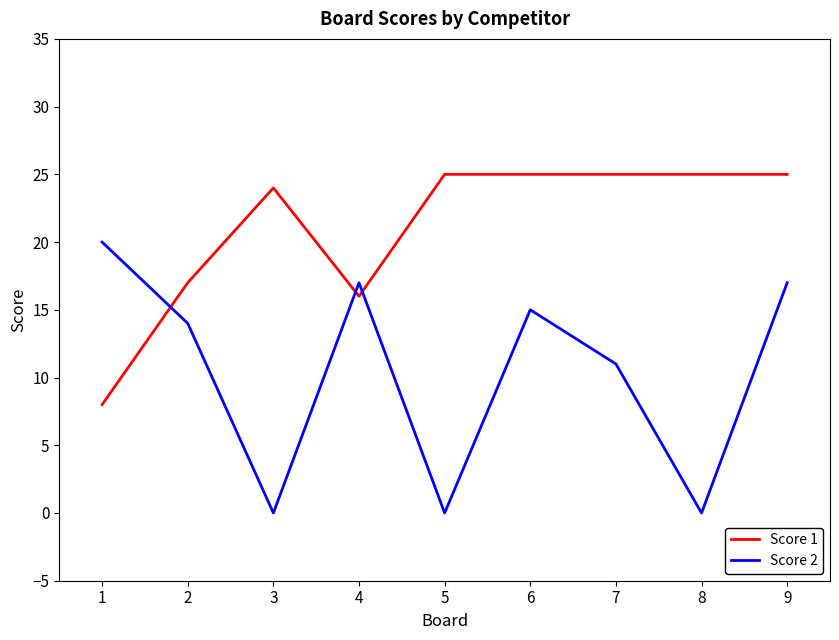

What is the sum of all Score 1 values?

190